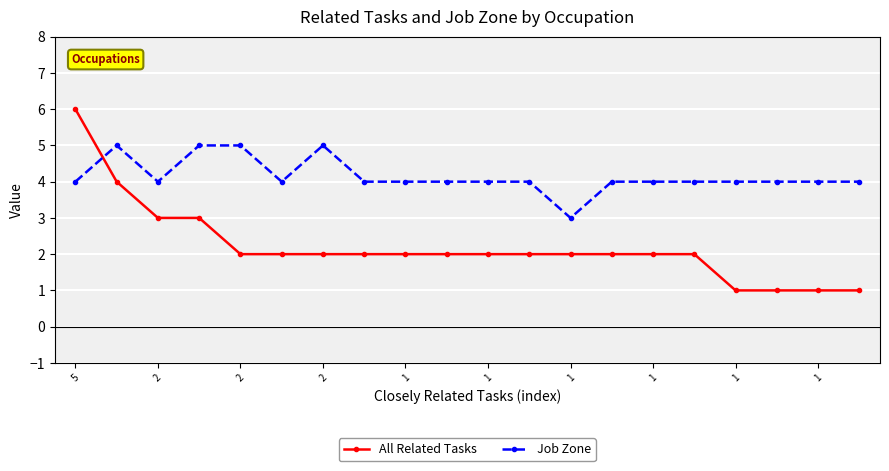

What is the minimum value for All Related Tasks?

1